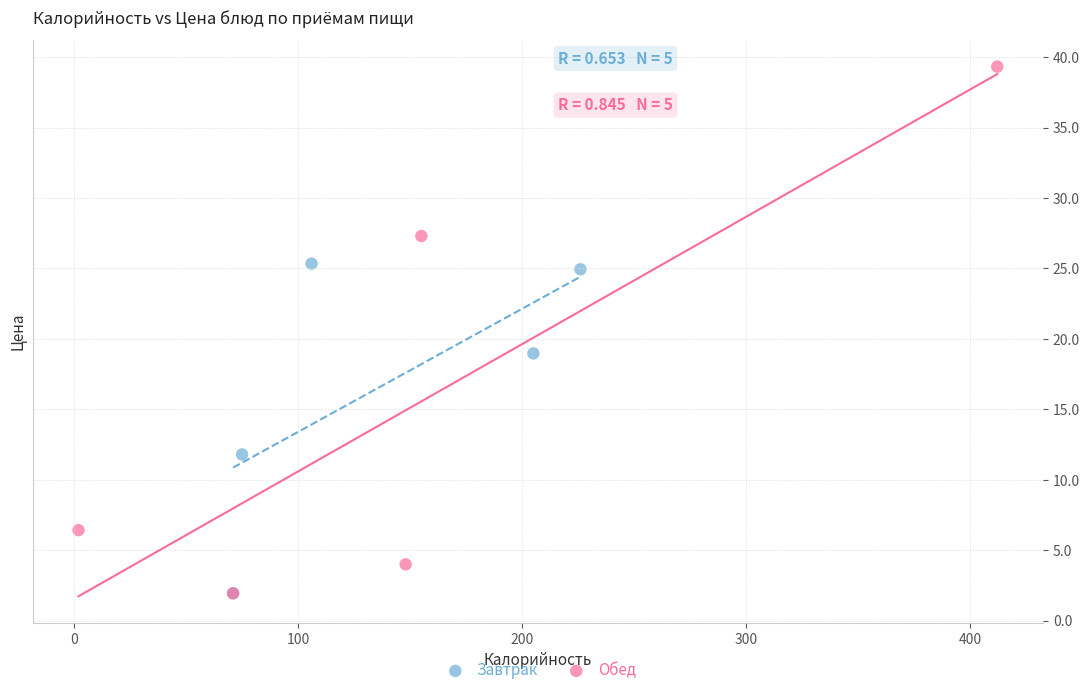

Which series has the largest Y range (max minus min)?

Обед